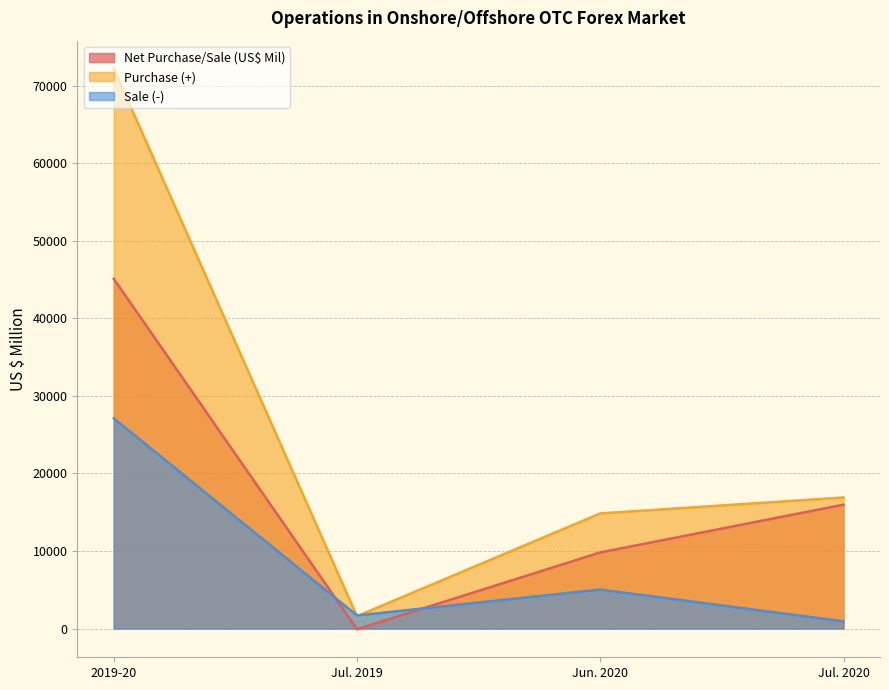

Does the chart have visible grid lines?

Yes